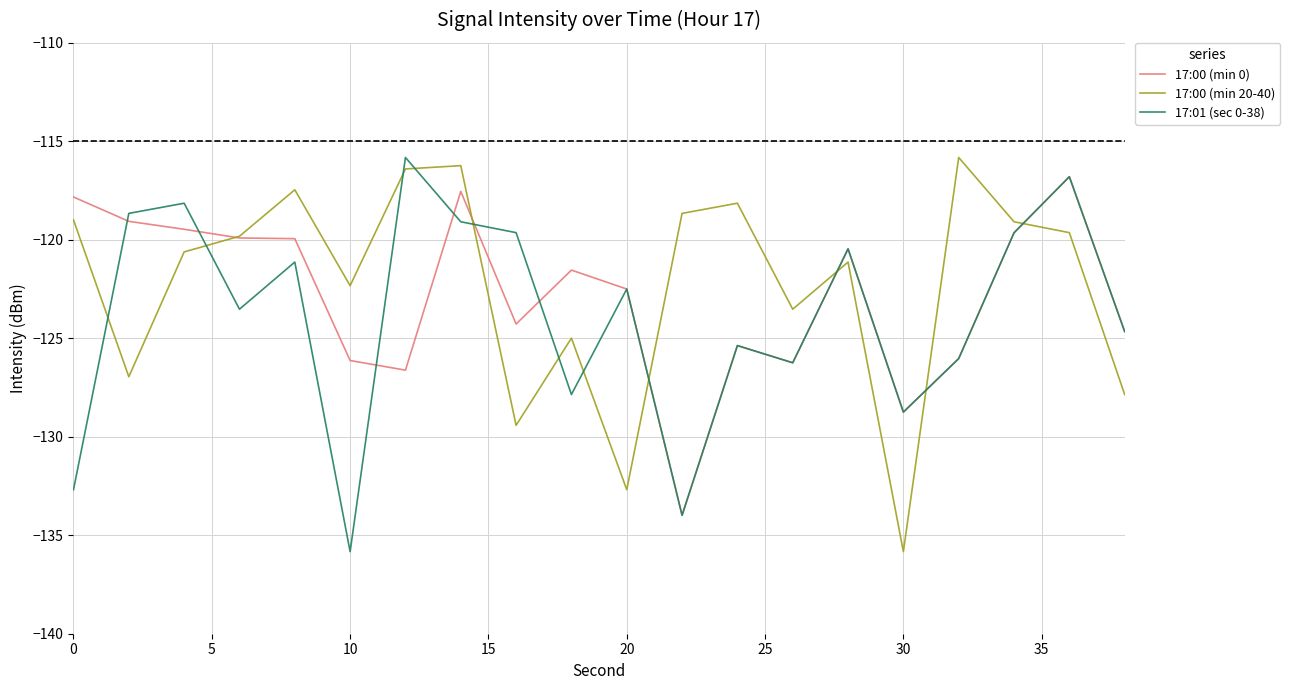

What is the smallest value displayed?

-135.8